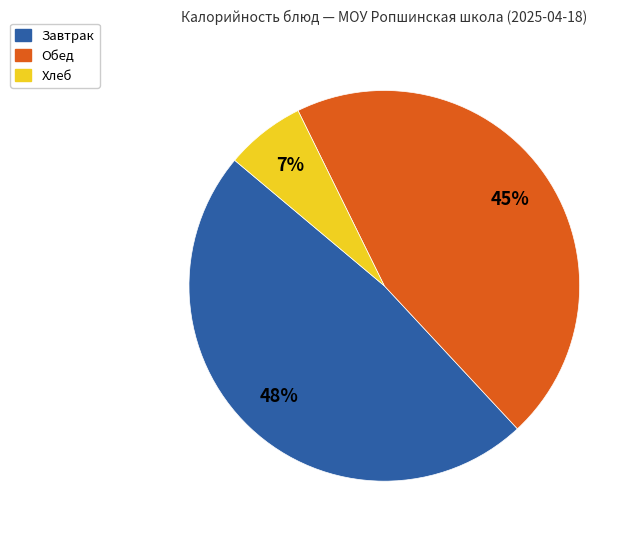

Which has a higher value, Завтрак or Хлеб?

Завтрак